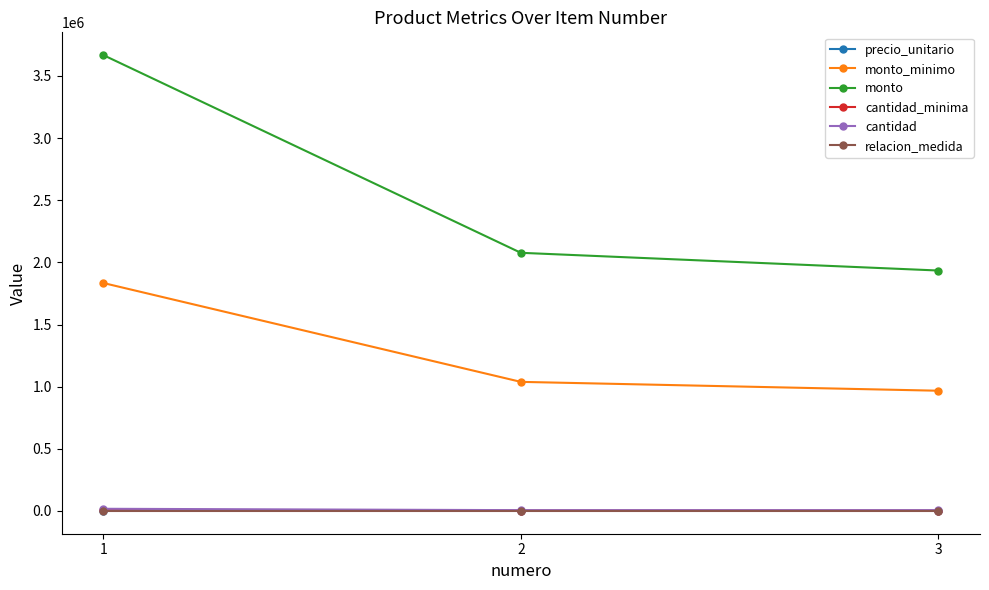

What is the difference between the highest and lowest values at 3?

1934399